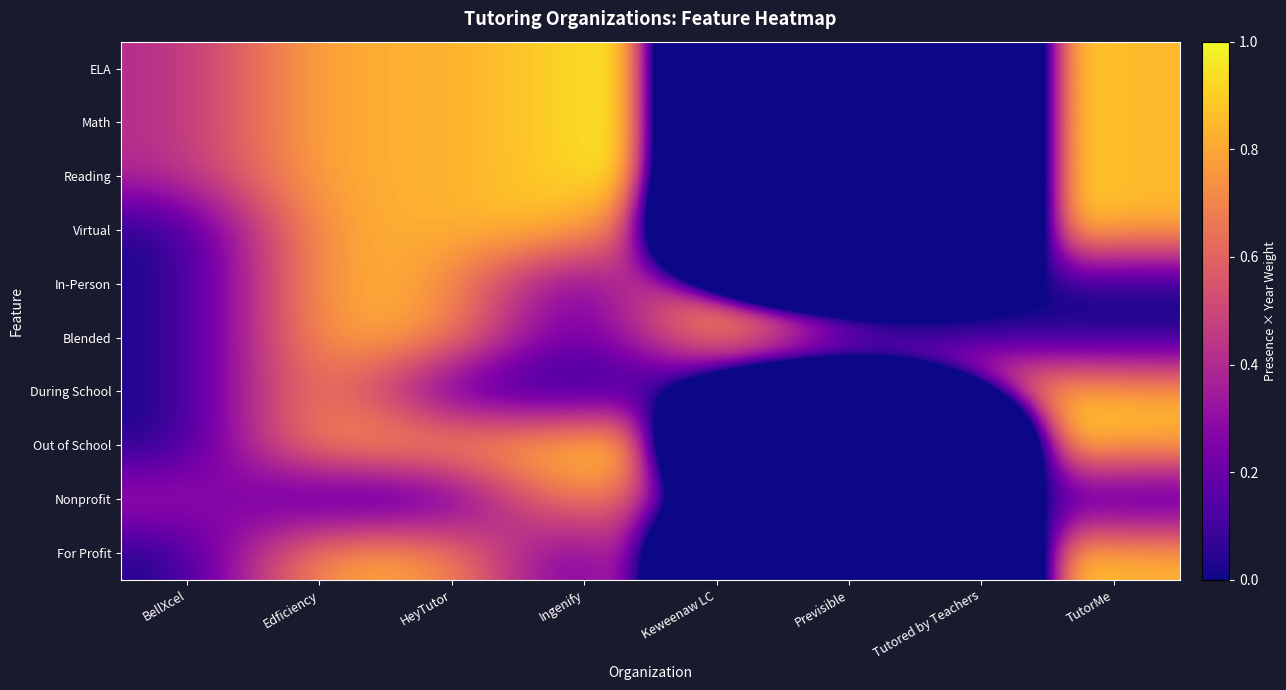

List the series in order of their peak value, lowest first.

Virtual, During School, Nonprofit, ELA, Math, Reading, In-Person, Blended, Out of School, For Profit